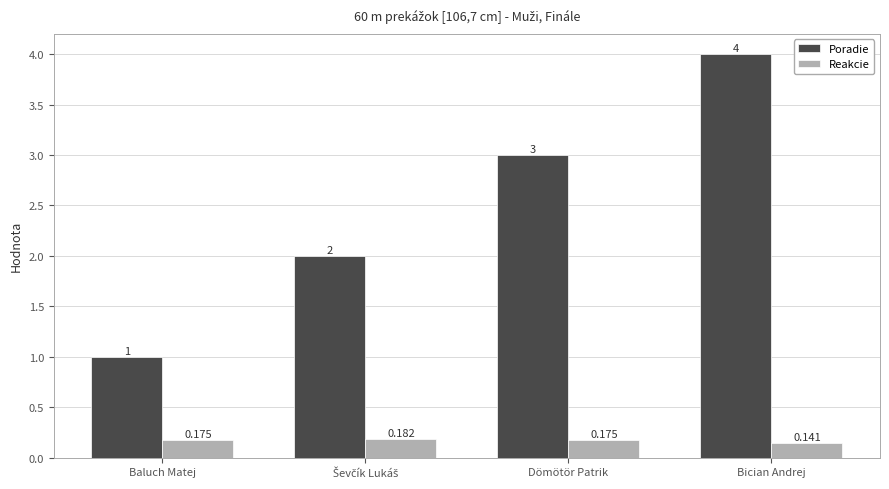

How many groups of bars are there?

4